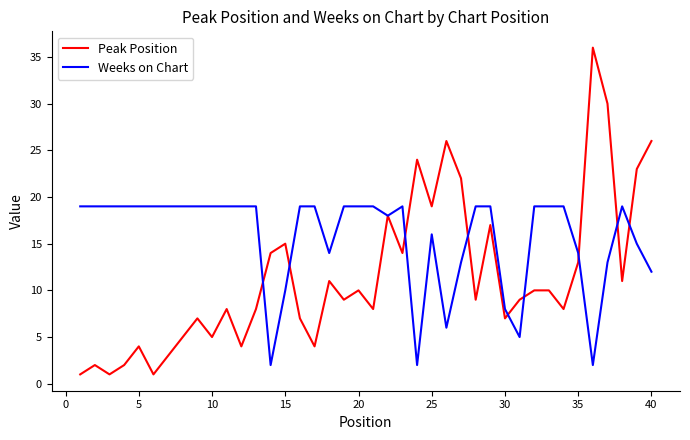

What is the lowest value of the Peak Position series?

1